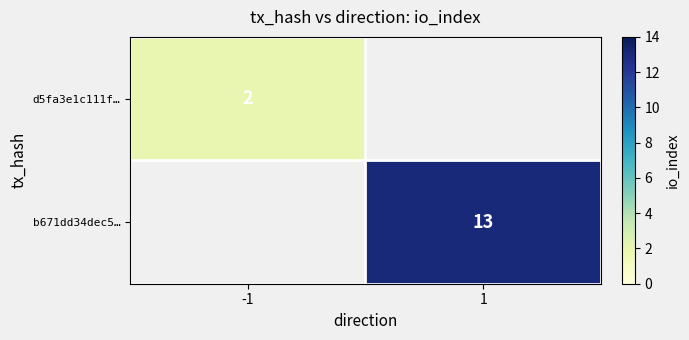

Is it true that d5fa3e1c111f… equals 2 at -1?

True